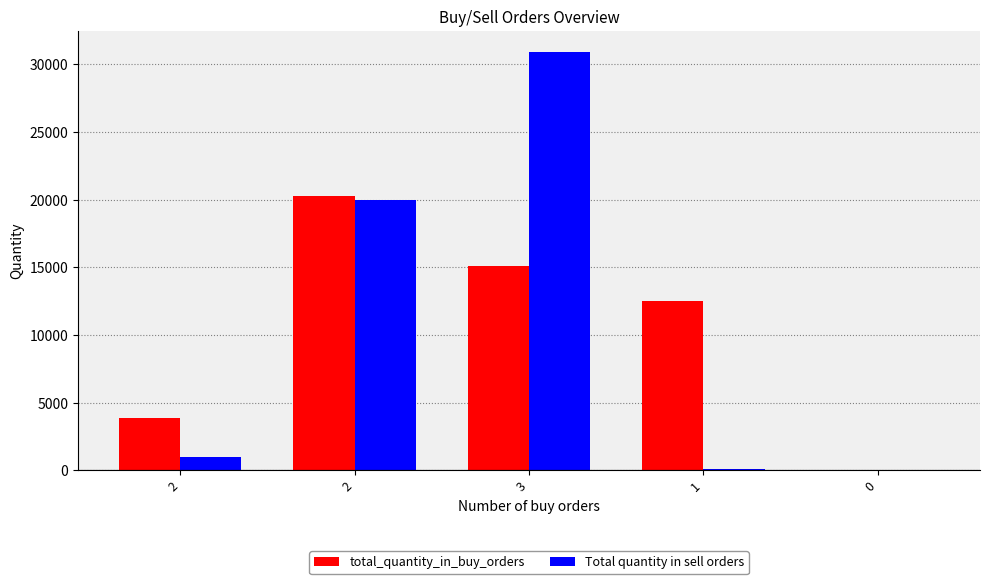

Between 2 and 1, which series saw the biggest shift?

total_quantity_in_buy_orders